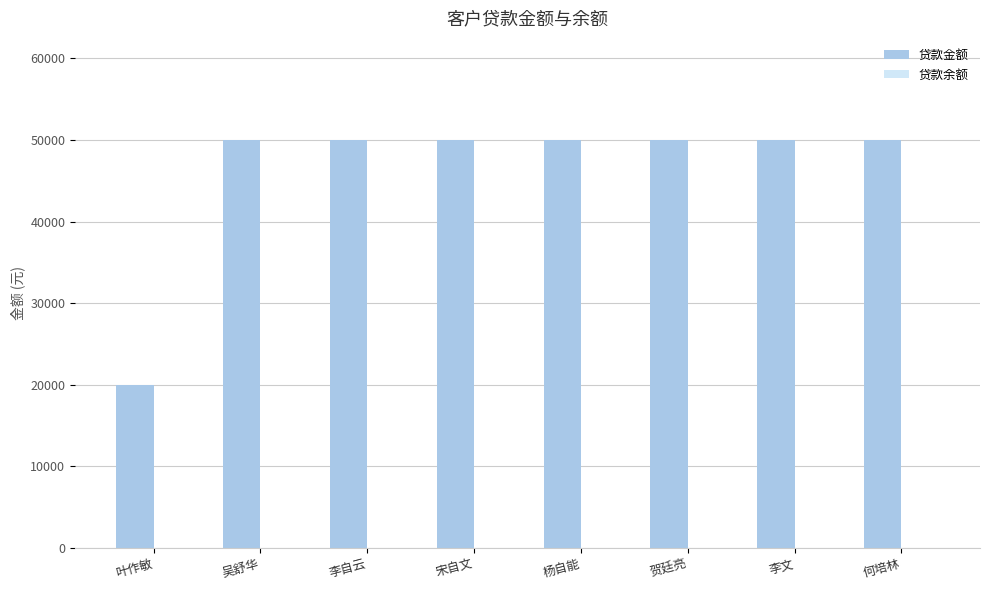

What is the greatest value displayed?

50000